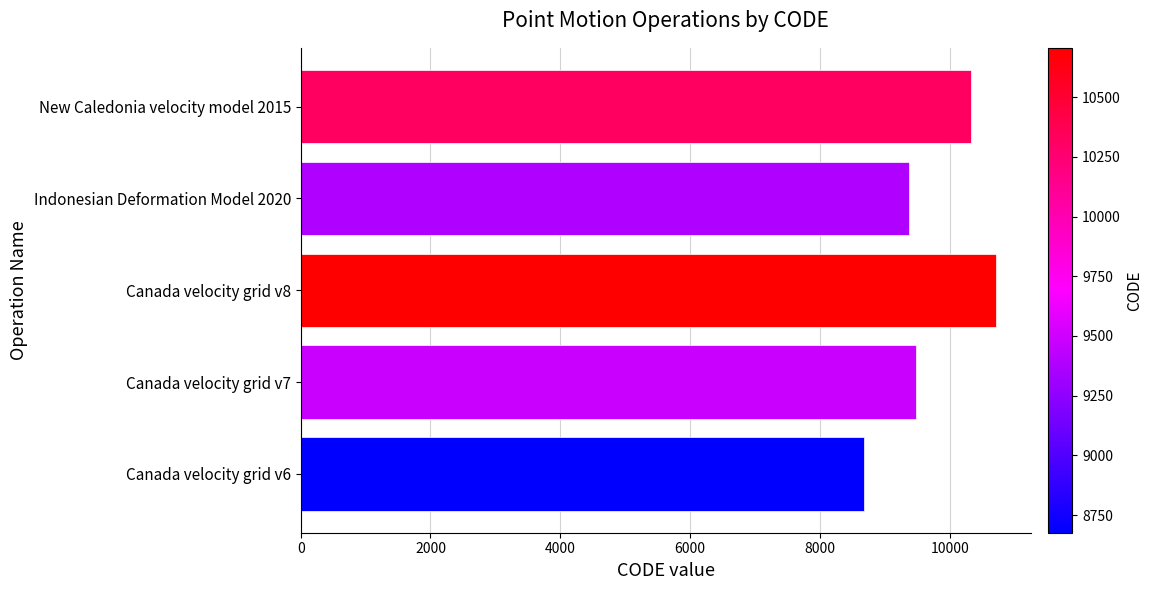

List the labels in order of value, smallest first.

Canada velocity grid v6, Indonesian Deformation Model 2020, Canada velocity grid v7, New Caledonia velocity model 2015, Canada velocity grid v8